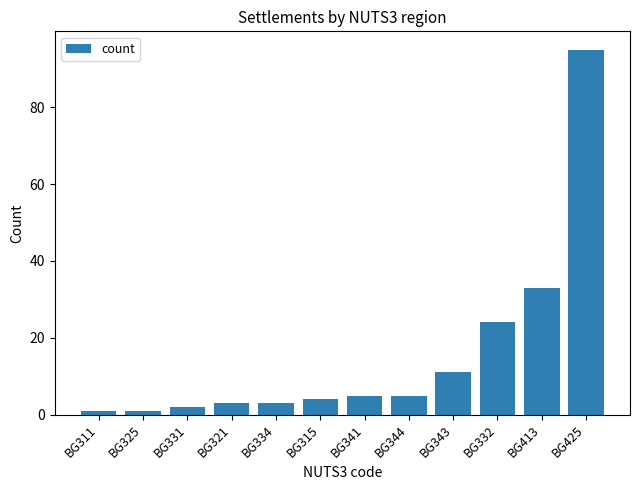

Which label corresponds to the largest value in the chart?

BG425